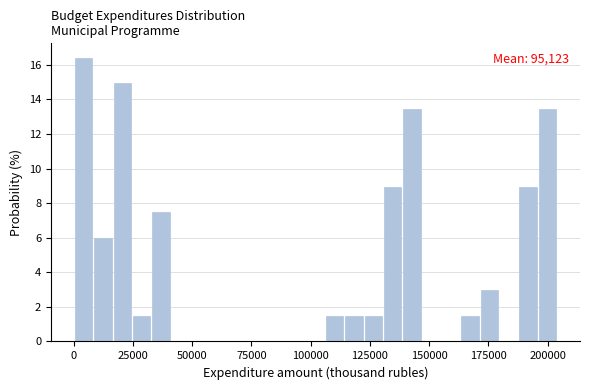

Around what value on the x-axis is the tallest bar? Give the approximate position of its centre, as read against the axis.

5000